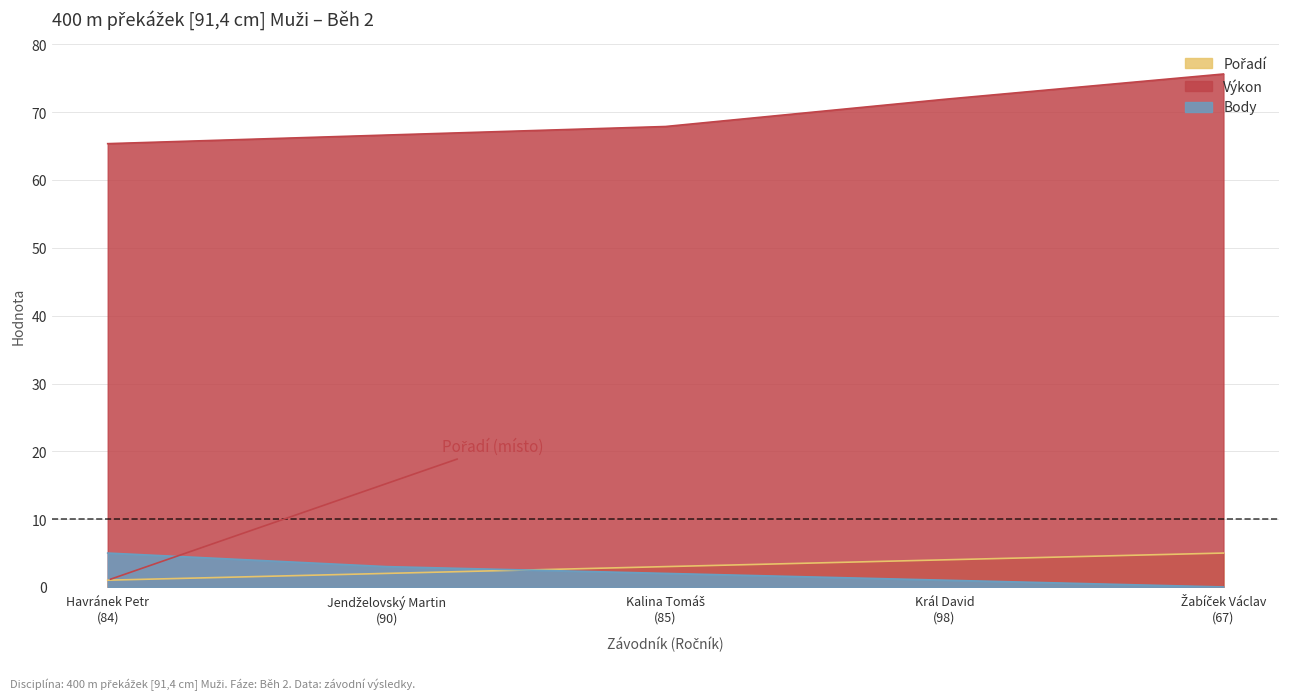

True or false: Pořadí and Výkon cross at least once.

False